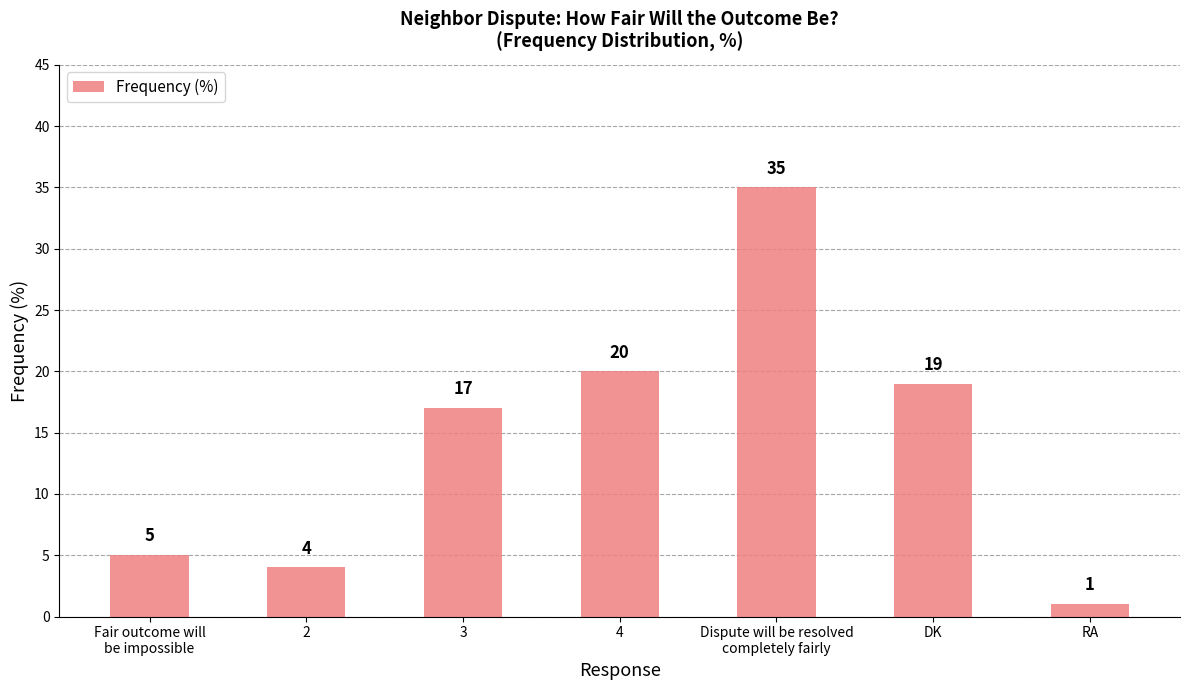

Reading left to right, what are all the values shown in this chart?

Fair outcome will
be impossible=5	2=4	3=17	4=20	Dispute will be resolved
completely fairly=35	DK=19	RA=1